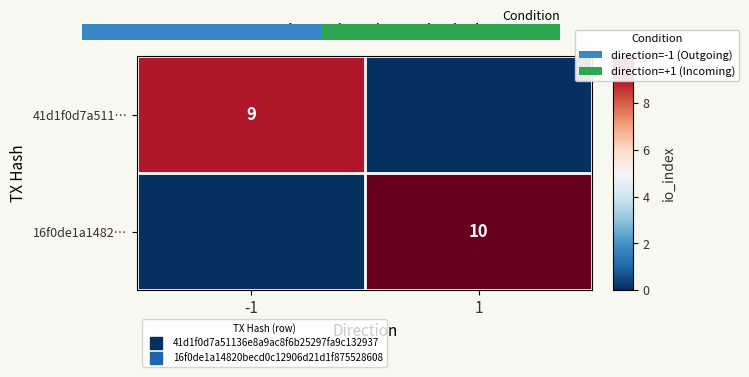

What is the sum of all 16f0de1a1482… values?

10